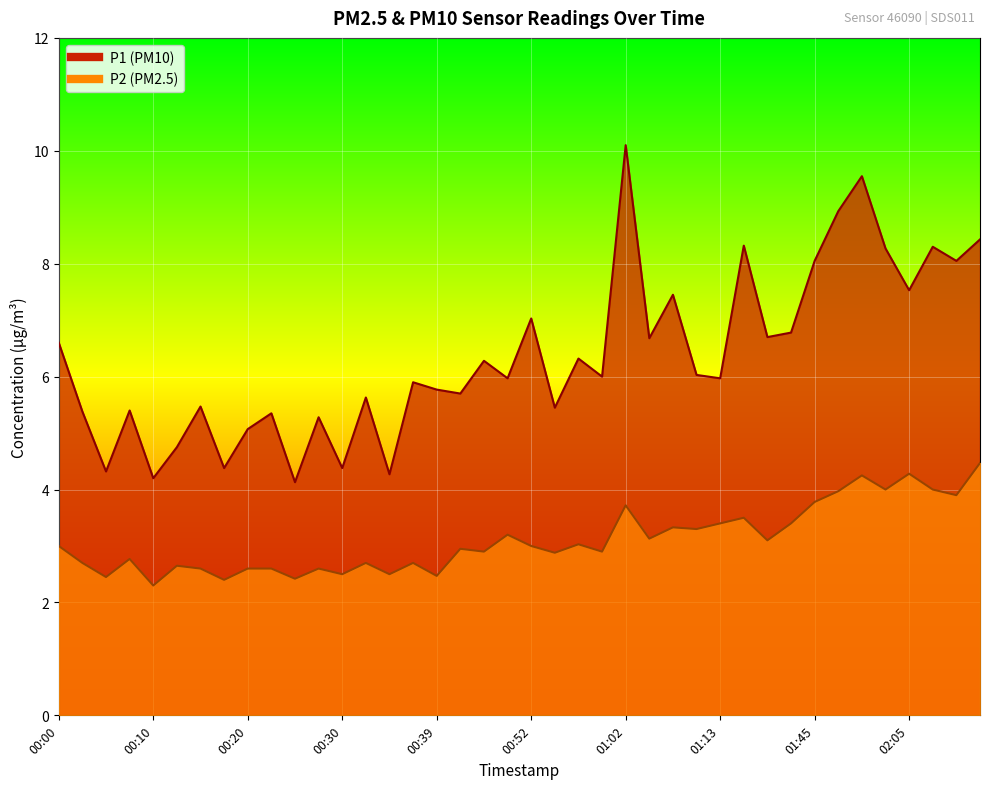

Where is P2 nearest to the value 3?

00:00